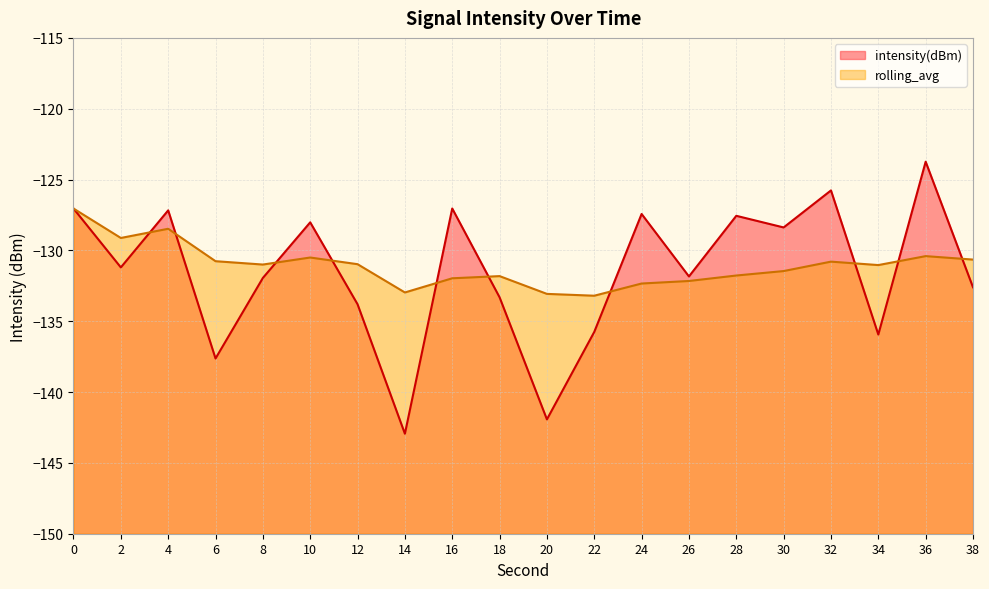

The rolling_avg series shows -80.1 at 30. True or false?

False